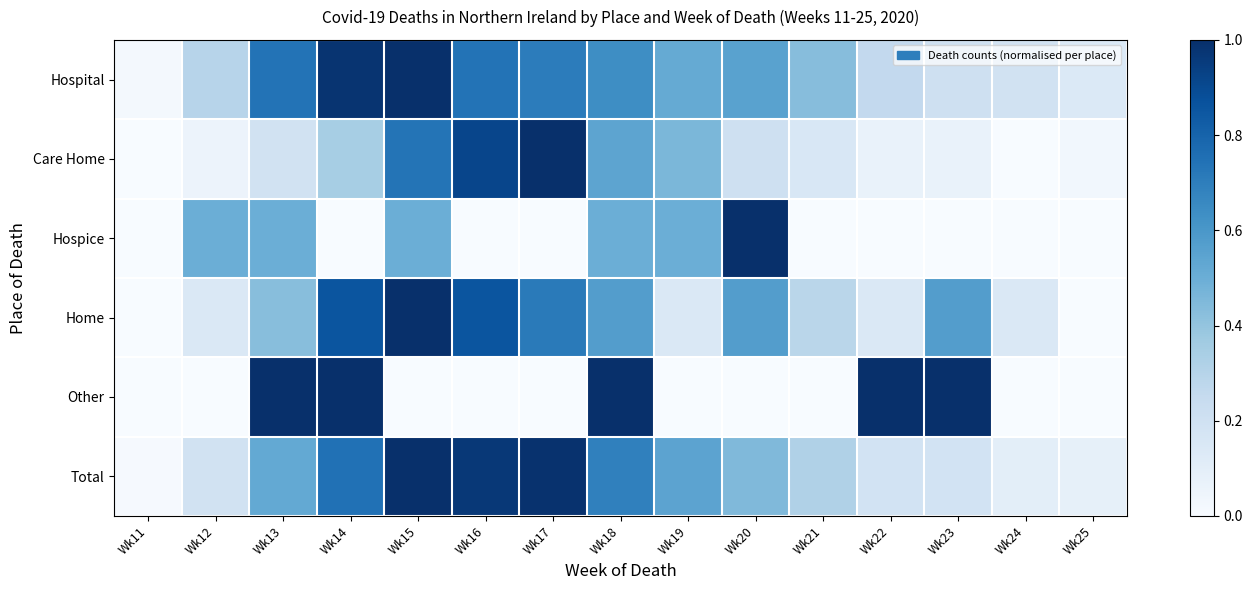

Reading left to right, what are all the values shown in this chart?

Hospital: Wk11=0.0	Wk12=0.3	Wk13=0.7	Wk14=1.0	Wk15=1.0	Wk16=0.7	Wk17=0.7	Wk18=0.6	Wk19=0.5	Wk20=0.6	Wk21=0.4	Wk22=0.3	Wk23=0.2	Wk24=0.2	Wk25=0.1
Care Home: Wk11=0.0	Wk12=0.1	Wk13=0.2	Wk14=0.3	Wk15=0.7	Wk16=0.9	Wk17=1.0	Wk18=0.5	Wk19=0.5	Wk20=0.2	Wk21=0.2	Wk22=0.1	Wk23=0.1	Wk24=0.0	Wk25=0.0
Hospice: Wk11=0.0	Wk12=0.5	Wk13=0.5	Wk14=0.0	Wk15=0.5	Wk16=0.0	Wk17=0.0	Wk18=0.5	Wk19=0.5	Wk20=1.0	Wk21=0.0	Wk22=0.0	Wk23=0.0	Wk24=0.0	Wk25=0.0
Home: Wk11=0.0	Wk12=0.1	Wk13=0.4	Wk14=0.9	Wk15=1.0	Wk16=0.9	Wk17=0.7	Wk18=0.6	Wk19=0.1	Wk20=0.6	Wk21=0.3	Wk22=0.1	Wk23=0.6	Wk24=0.1	Wk25=0.0
Other: Wk11=0.0	Wk12=0.0	Wk13=1.0	Wk14=1.0	Wk15=0.0	Wk16=0.0	Wk17=0.0	Wk18=1.0	Wk19=0.0	Wk20=0.0	Wk21=0.0	Wk22=1.0	Wk23=1.0	Wk24=0.0	Wk25=0.0
Total: Wk11=0.0	Wk12=0.2	Wk13=0.5	Wk14=0.7	Wk15=1.0	Wk16=1.0	Wk17=1.0	Wk18=0.7	Wk19=0.5	Wk20=0.4	Wk21=0.3	Wk22=0.2	Wk23=0.2	Wk24=0.1	Wk25=0.1